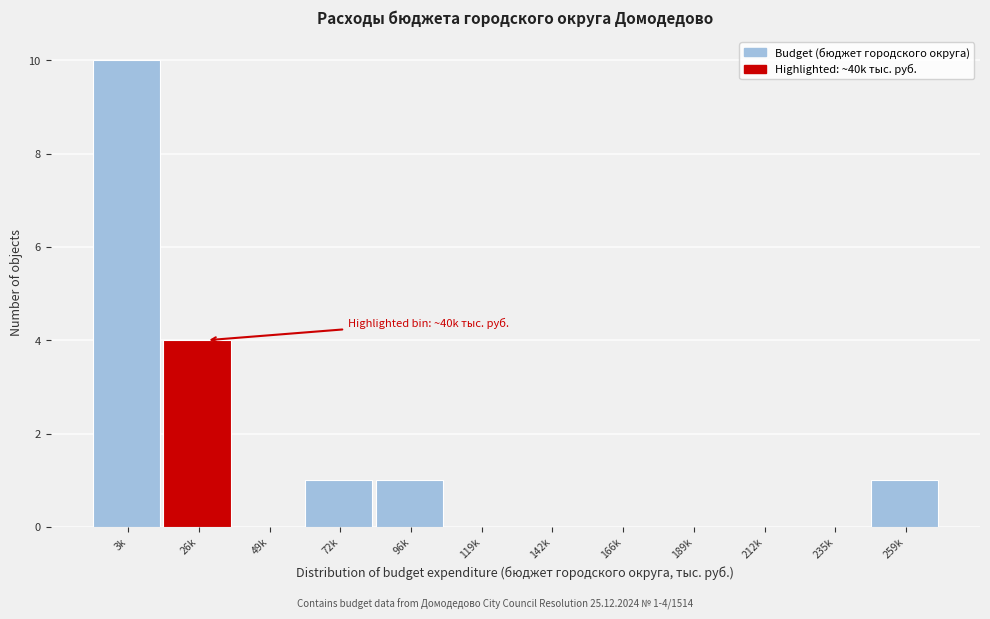

Reading right to left, transcribe all the data shown in this chart.

259k=1	235k=0	212k=0	189k=0	166k=0	142k=0	119k=0	96k=1	72k=1	49k=0	26k=4	3k=10